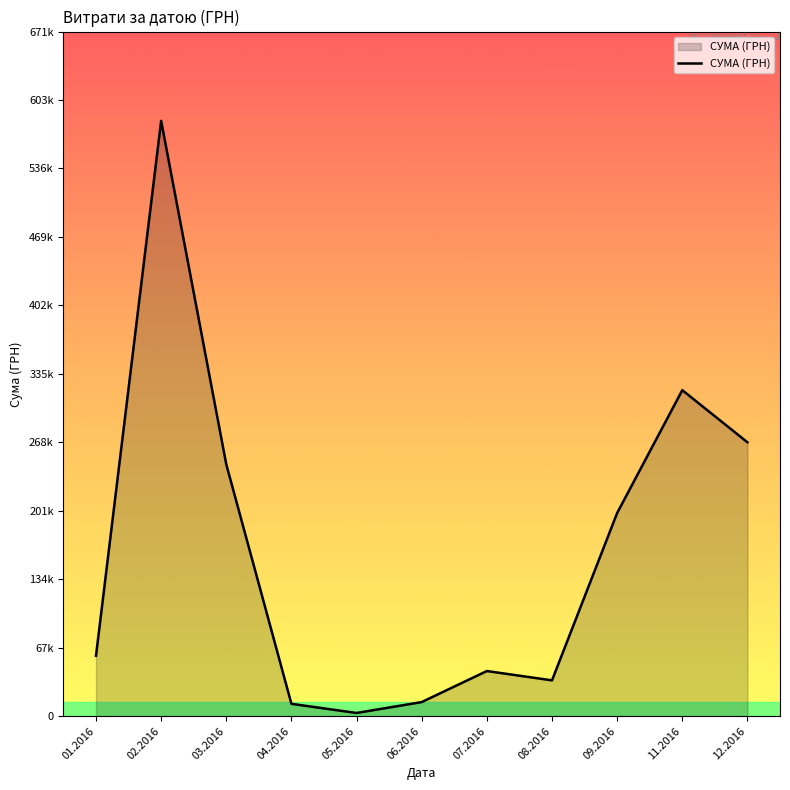

Does the chart have visible grid lines?

No